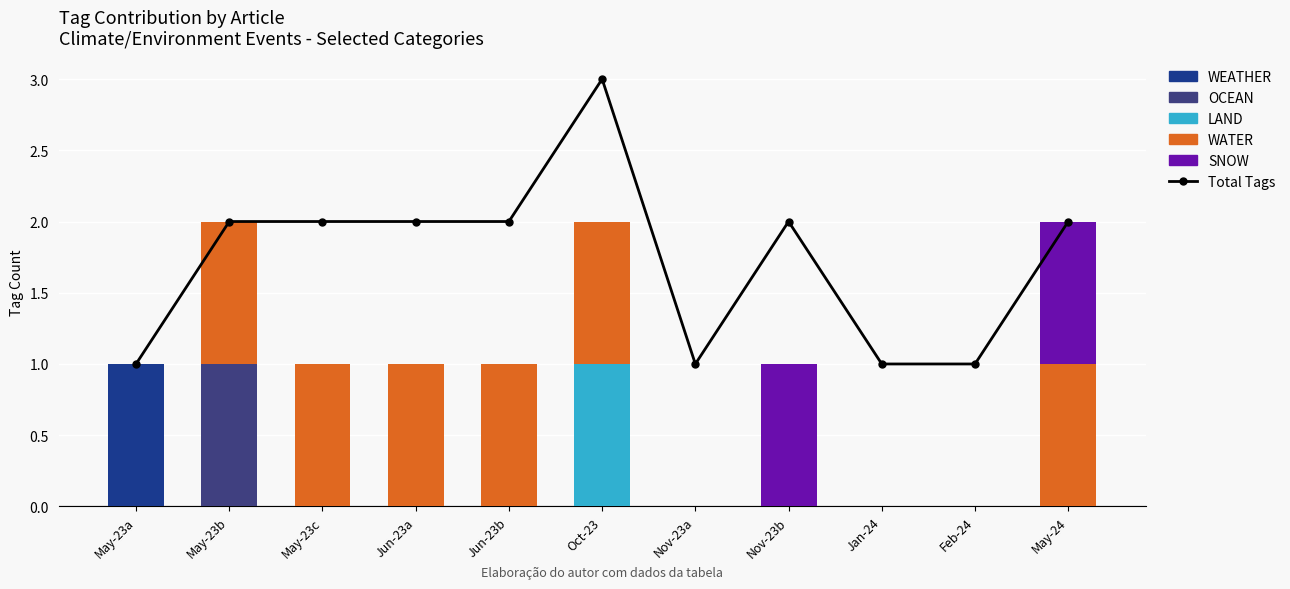

Reading left to right, extract all data points from this chart.

Total Tags: May-23a=1	May-23b=2	May-23c=2	Jun-23a=2	Jun-23b=2	Oct-23=3	Nov-23a=1	Nov-23b=2	Jan-24=1	Feb-24=1	May-24=2
WEATHER: May-23a=1	May-23b=0	May-23c=0	Jun-23a=0	Jun-23b=0	Oct-23=0	Nov-23a=0	Nov-23b=0	Jan-24=0	Feb-24=0	May-24=0
OCEAN: May-23a=0	May-23b=1	May-23c=0	Jun-23a=0	Jun-23b=0	Oct-23=0	Nov-23a=0	Nov-23b=0	Jan-24=0	Feb-24=0	May-24=0
LAND: May-23a=0	May-23b=0	May-23c=0	Jun-23a=0	Jun-23b=0	Oct-23=1	Nov-23a=0	Nov-23b=0	Jan-24=0	Feb-24=0	May-24=0
WATER: May-23a=0	May-23b=1	May-23c=1	Jun-23a=1	Jun-23b=1	Oct-23=1	Nov-23a=0	Nov-23b=0	Jan-24=0	Feb-24=0	May-24=1
SNOW: May-23a=0	May-23b=0	May-23c=0	Jun-23a=0	Jun-23b=0	Oct-23=0	Nov-23a=0	Nov-23b=1	Jan-24=0	Feb-24=0	May-24=1